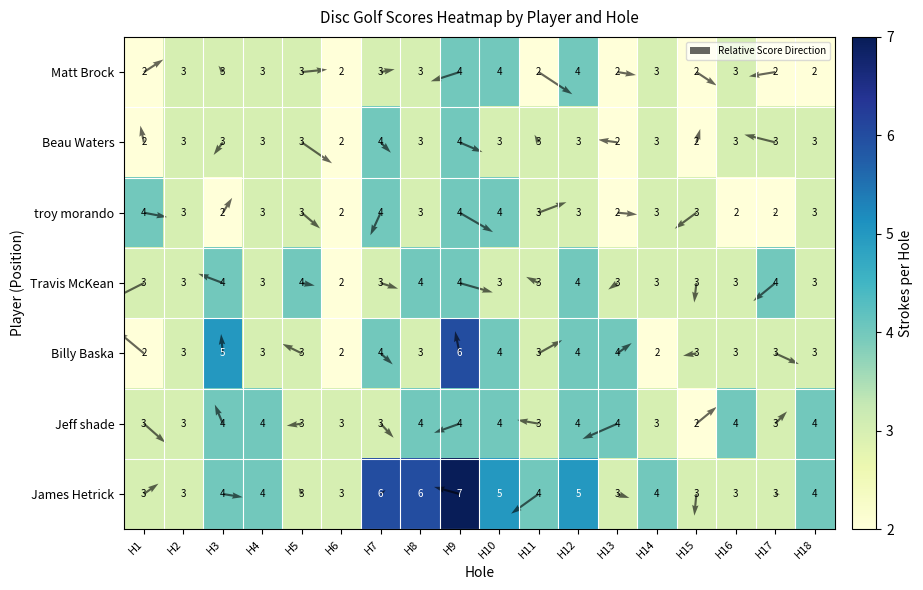

Is the value of Jeff shade at hole_9 greater than the value of Matt Brock at hole_9?

No